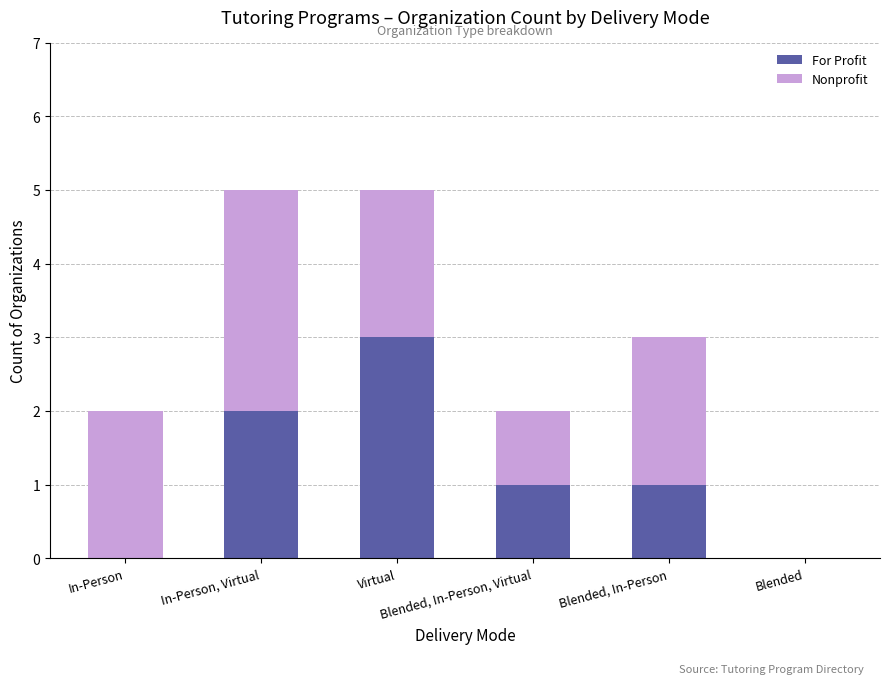

What is the sum of all For Profit values?

7